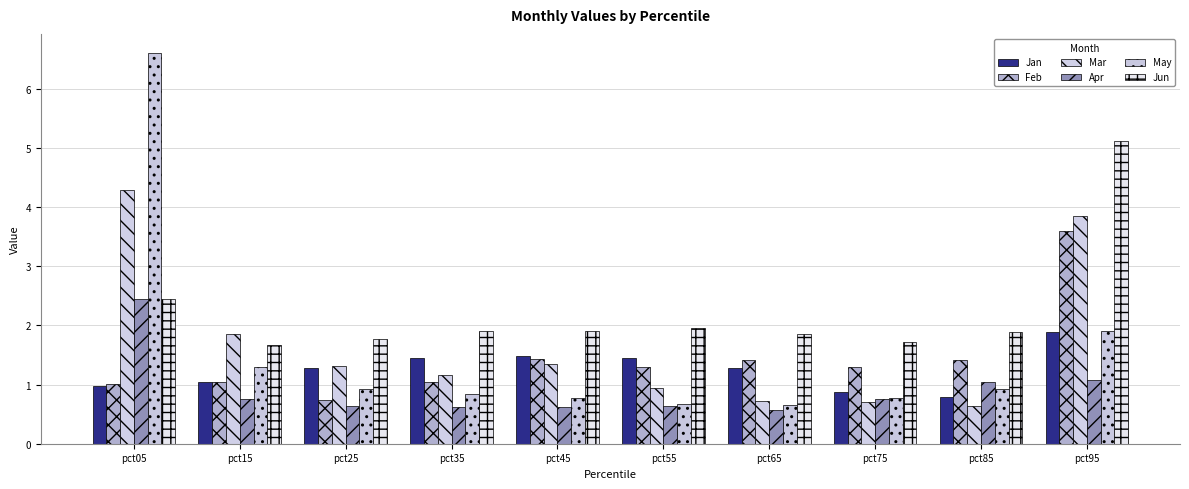

How many groups of bars are there?

10